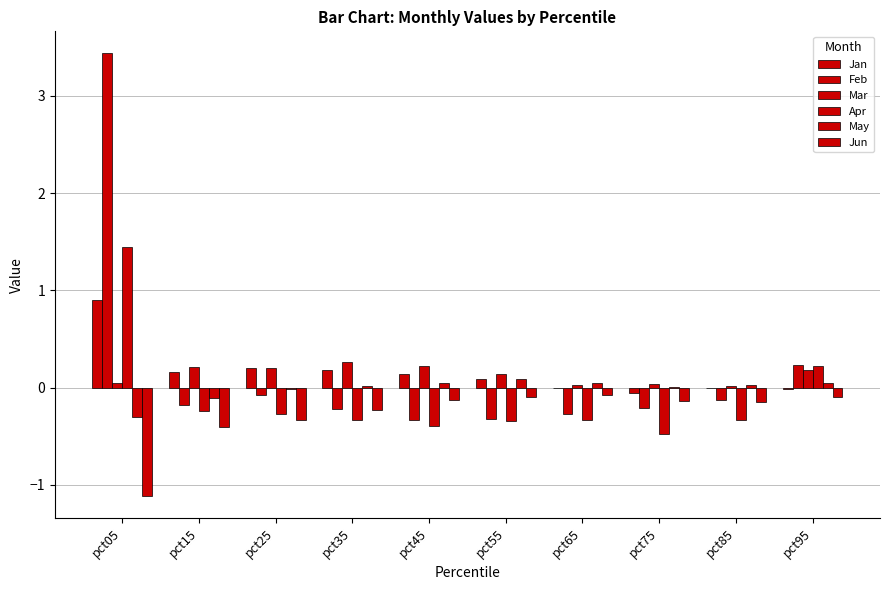

Rank the series at pct35 from highest to lowest value.

Mar, Jan, May, Feb, Jun, Apr